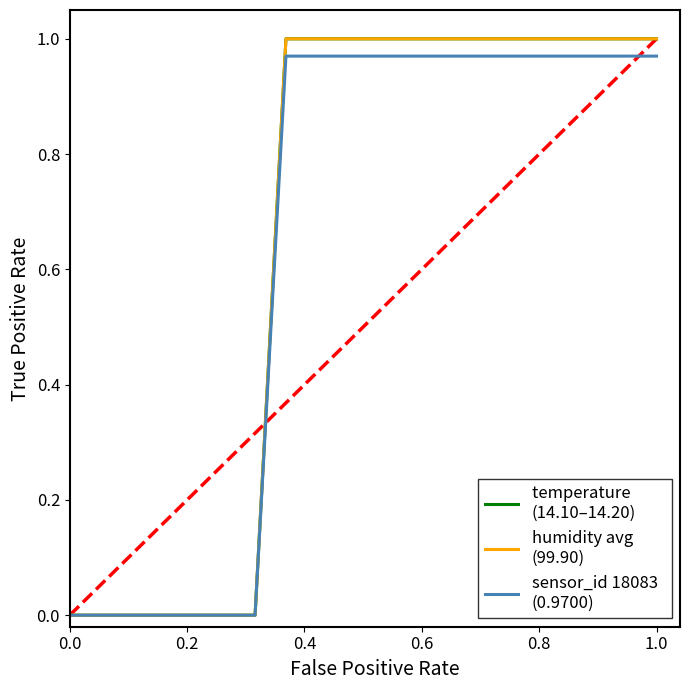

Does the chart have visible grid lines?

No